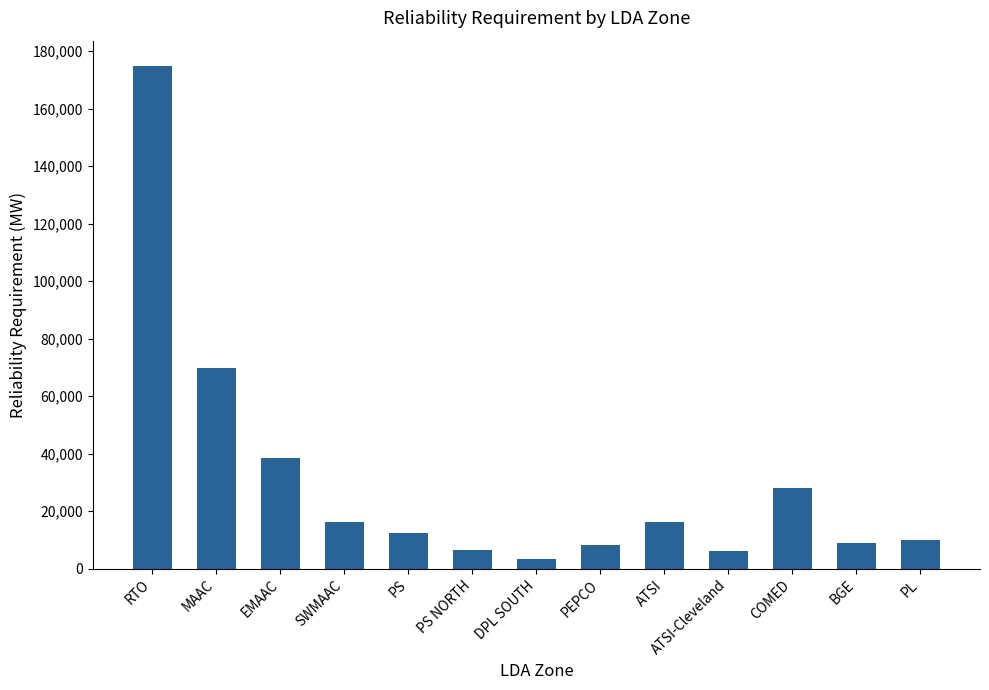

What is the change in value from DPL SOUTH to ATSI?

+12898.4